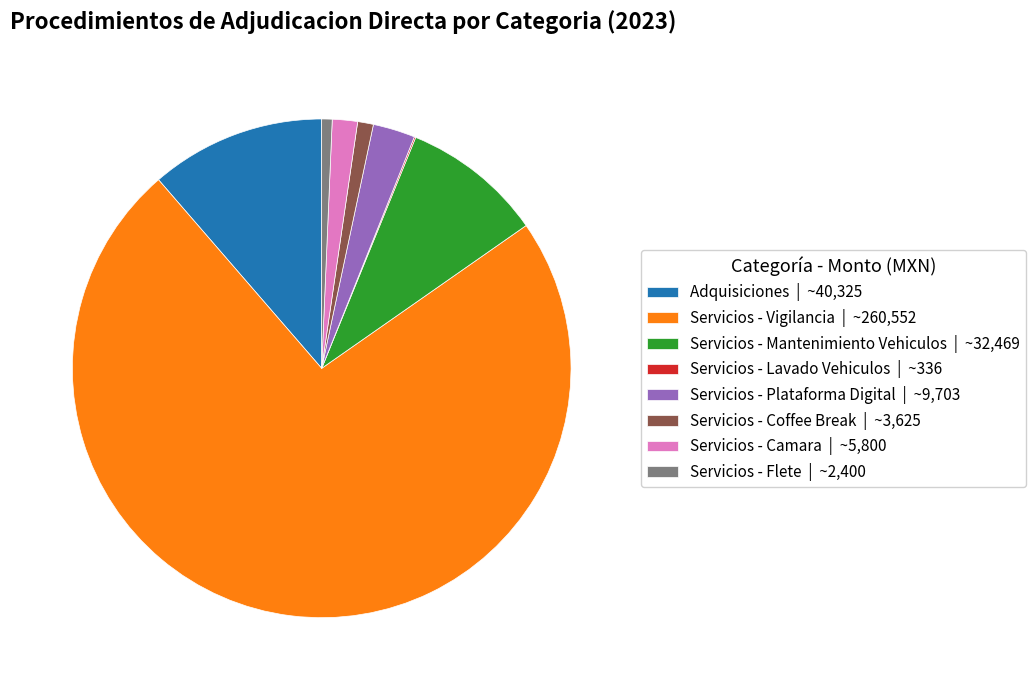

Is it true that Servicios - Camara | ~5,800 is 2% of the pie?

True